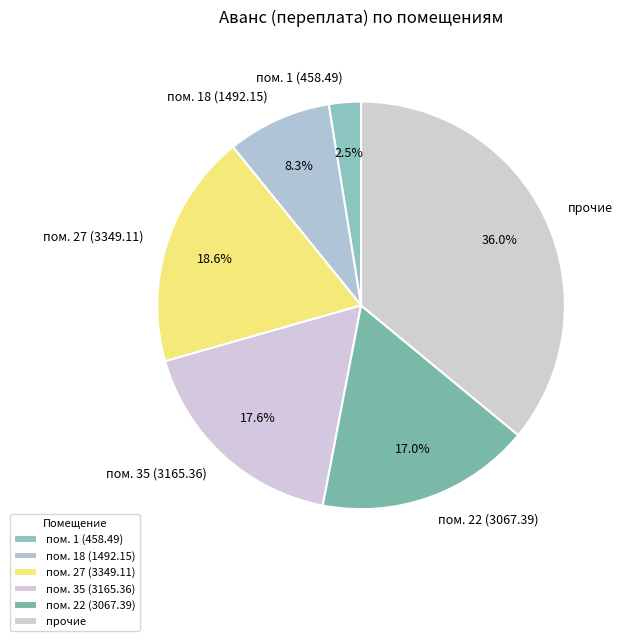

Which category has the biggest portion of the pie?

прочие